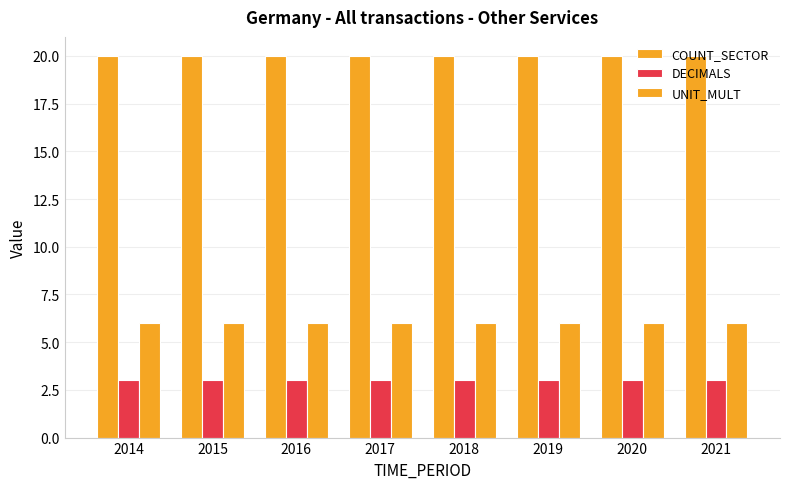

At which label does UNIT_MULT reach its minimum?

2014